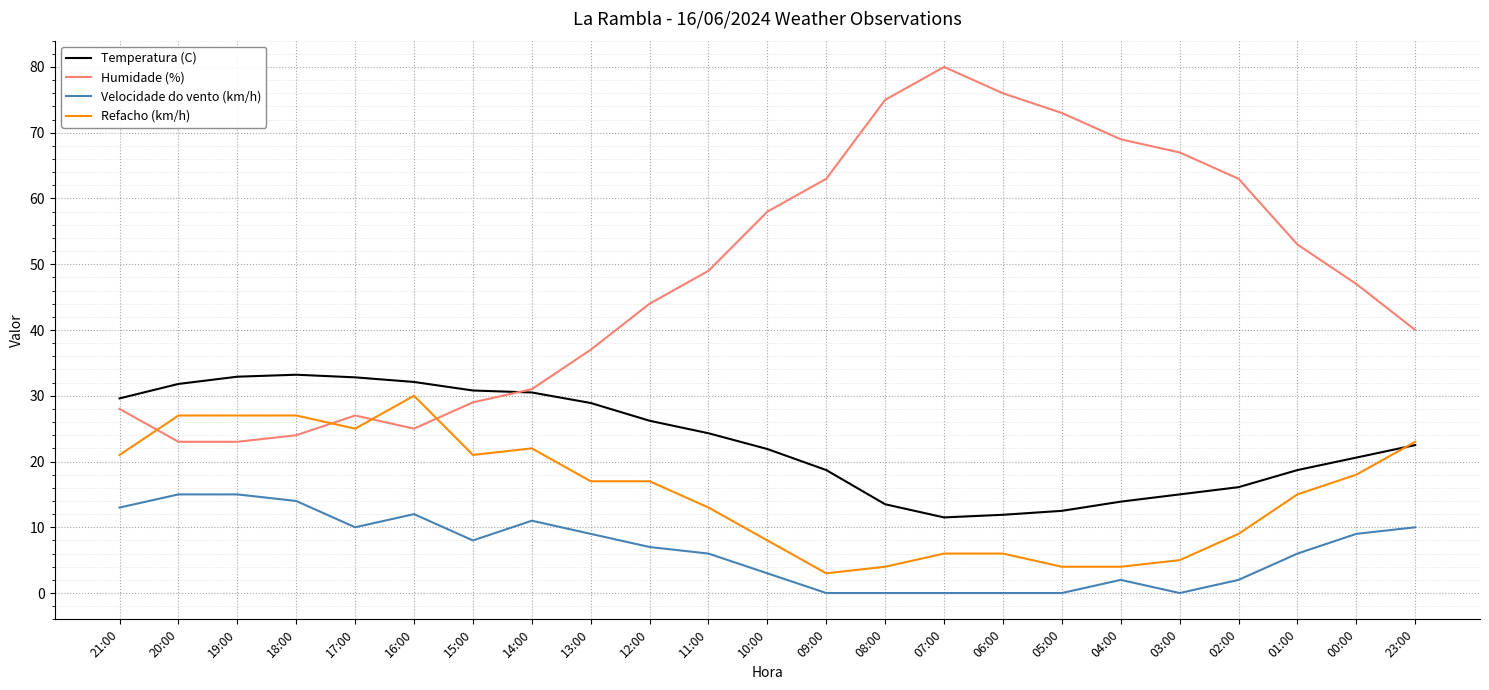

How many values in the Humidade (%) series are below 47?

11